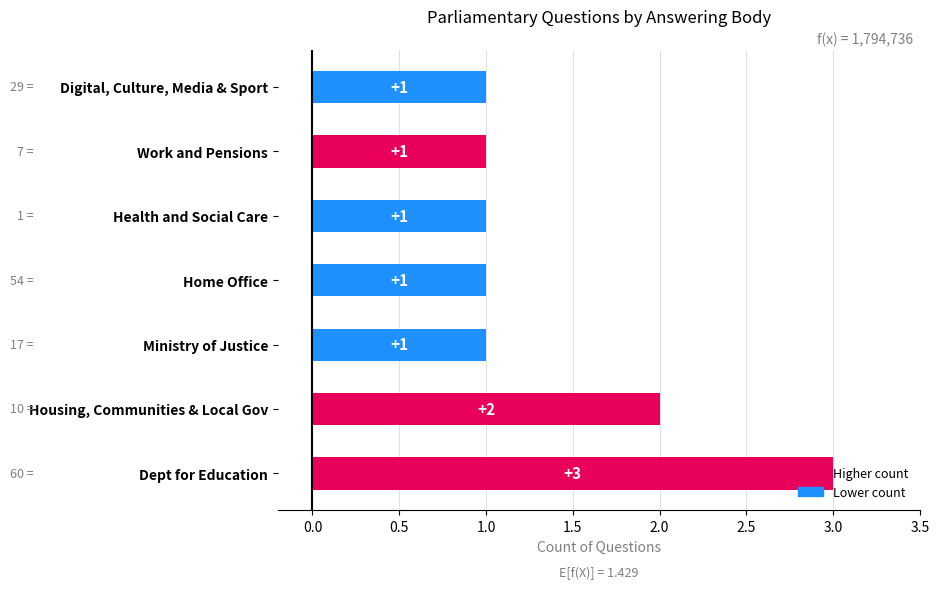

How many values are between 1 and 2?

6